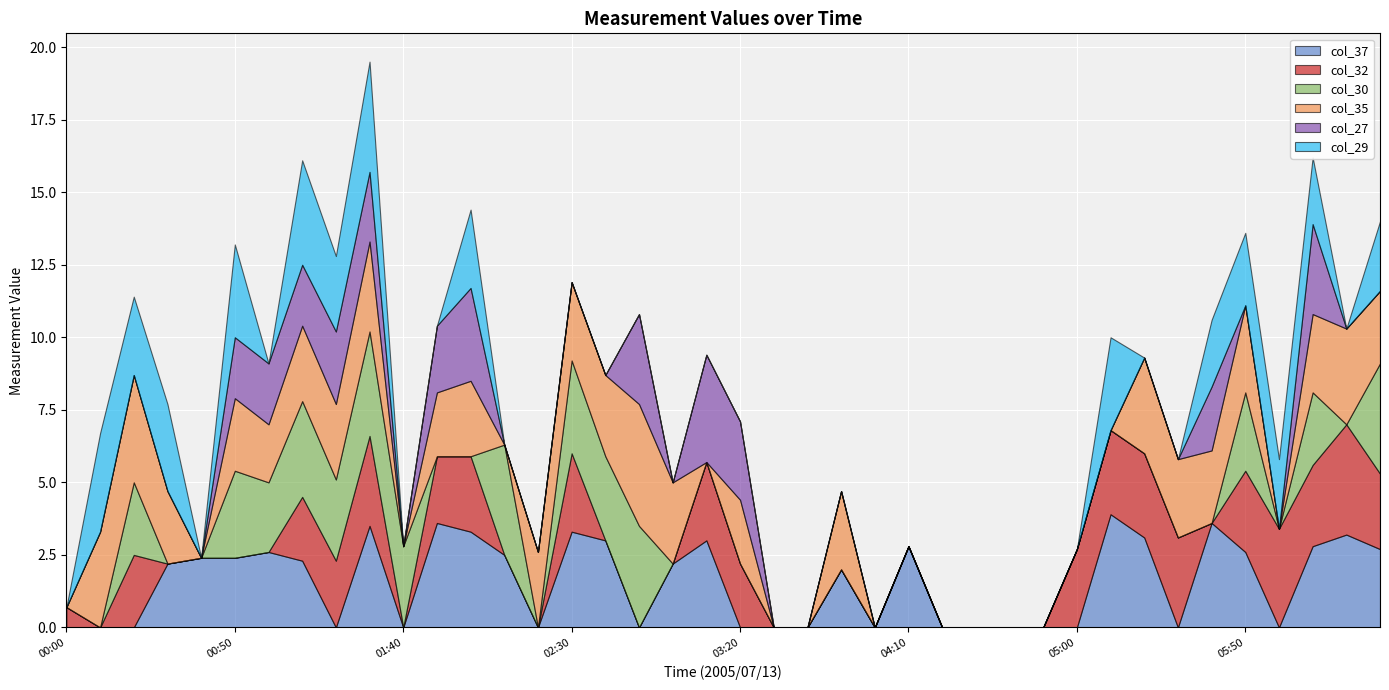

Where is the first local minimum for col_29?

2005/07/13 00:20